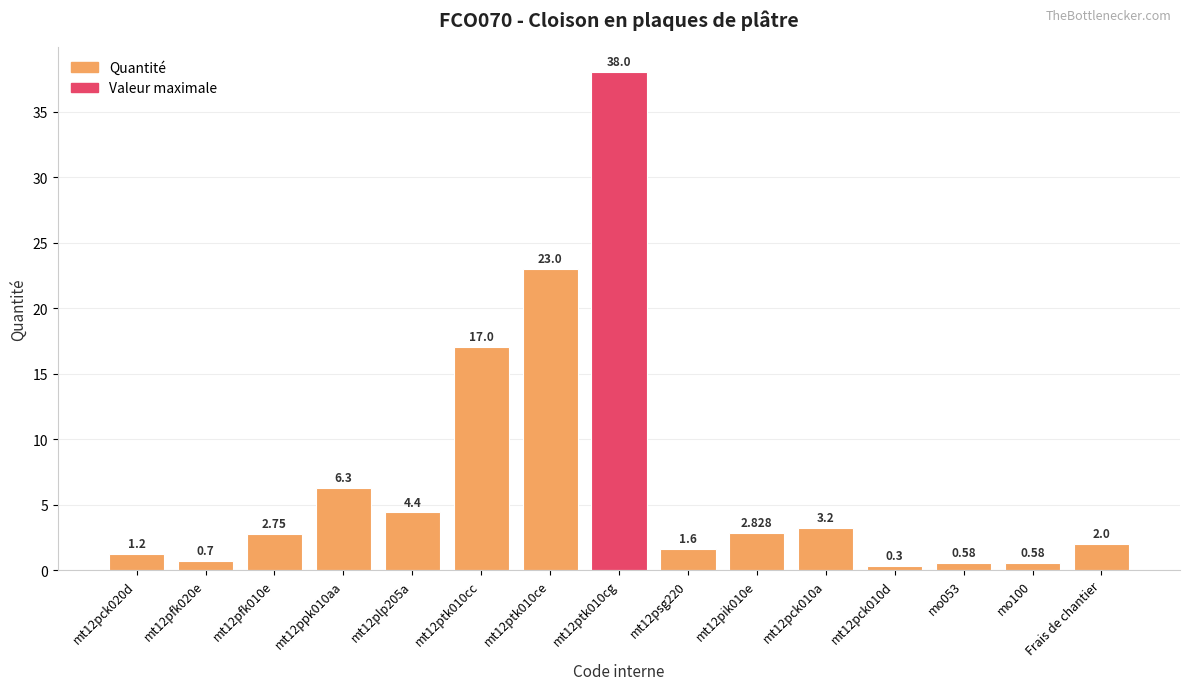

What is the label of the 15th bar from the left?

Frais de chantier